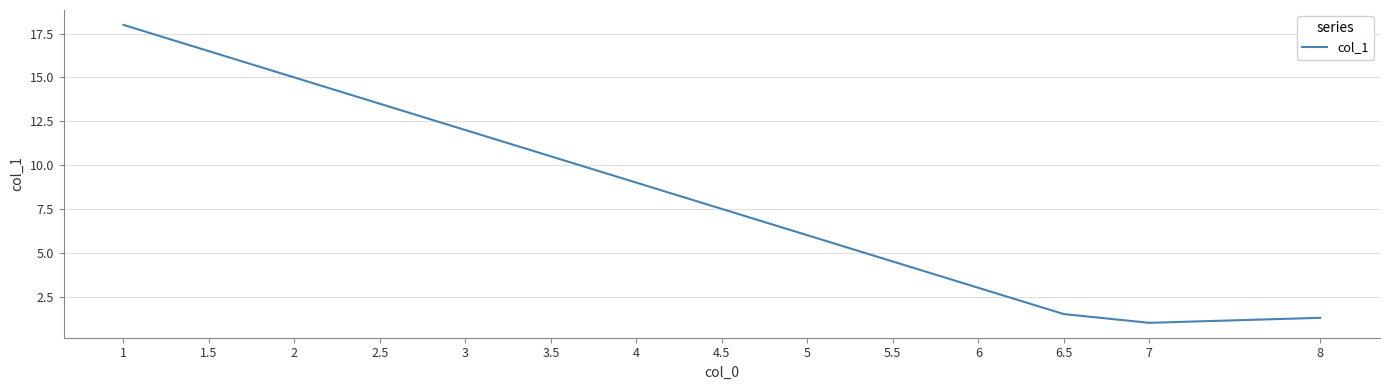

Is it true that the value at 3 is 5.7?

False